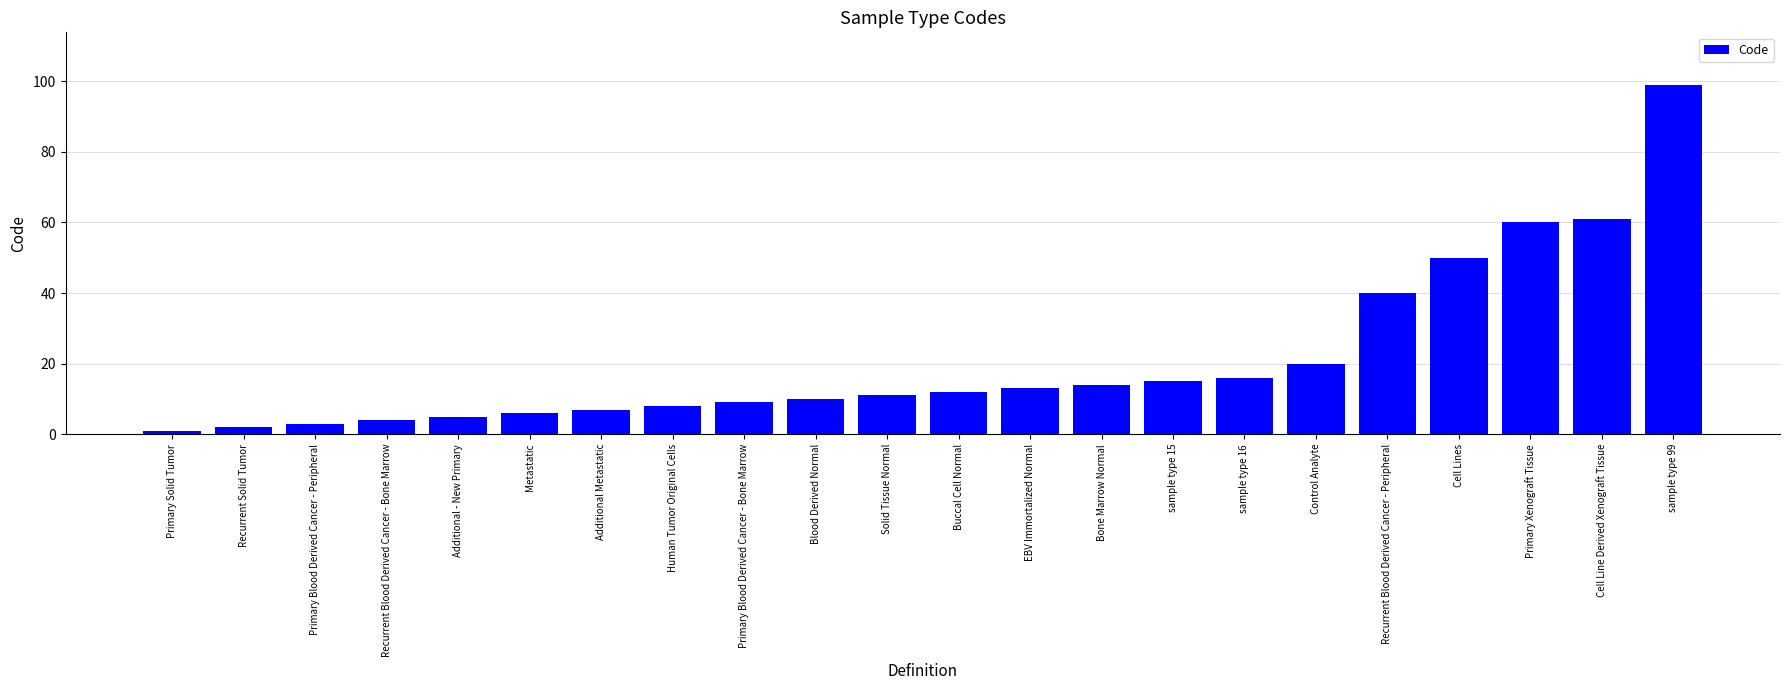

What is the value of the 13th bar from the left?

13